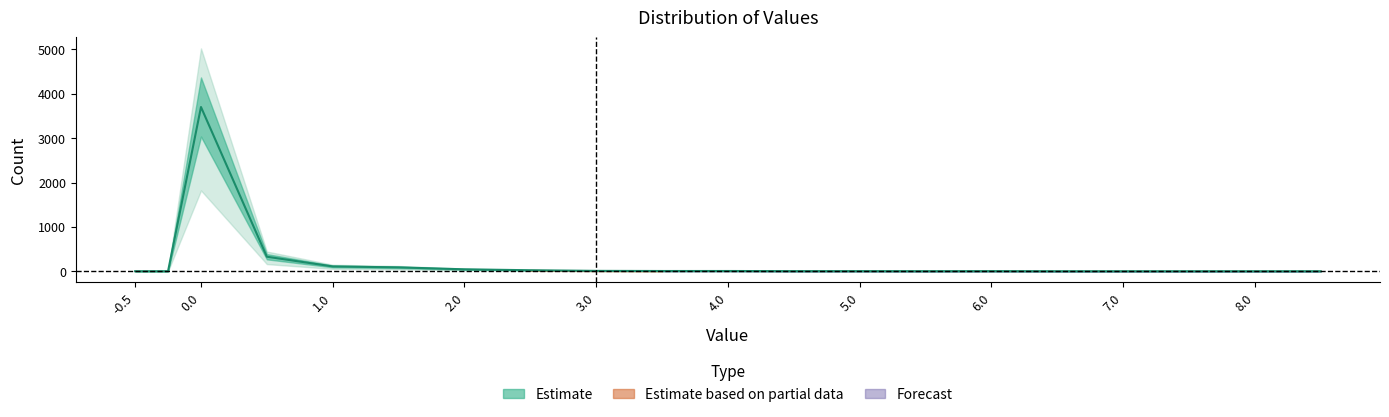

The value at 3.0 is 11. True or false?

False